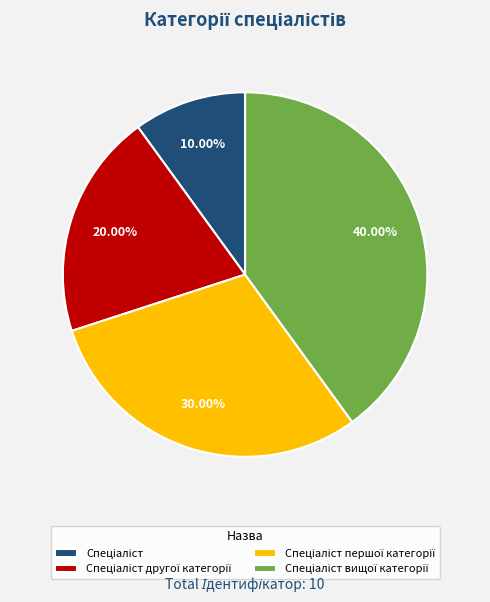

Is there a majority slice in this chart?

No